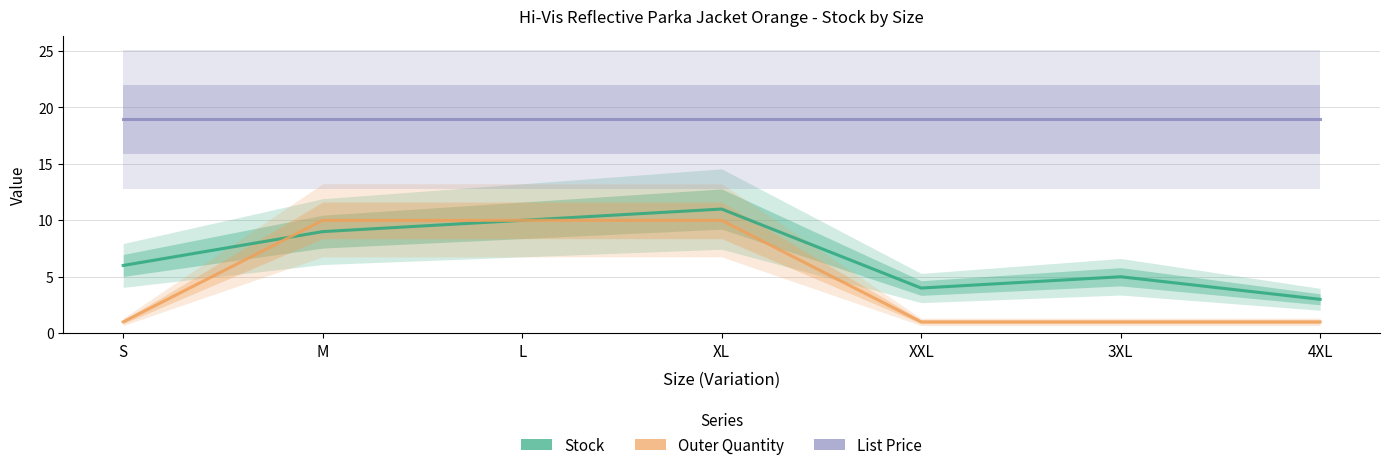

True or false: List Price has more than 1 interior local peaks.

False